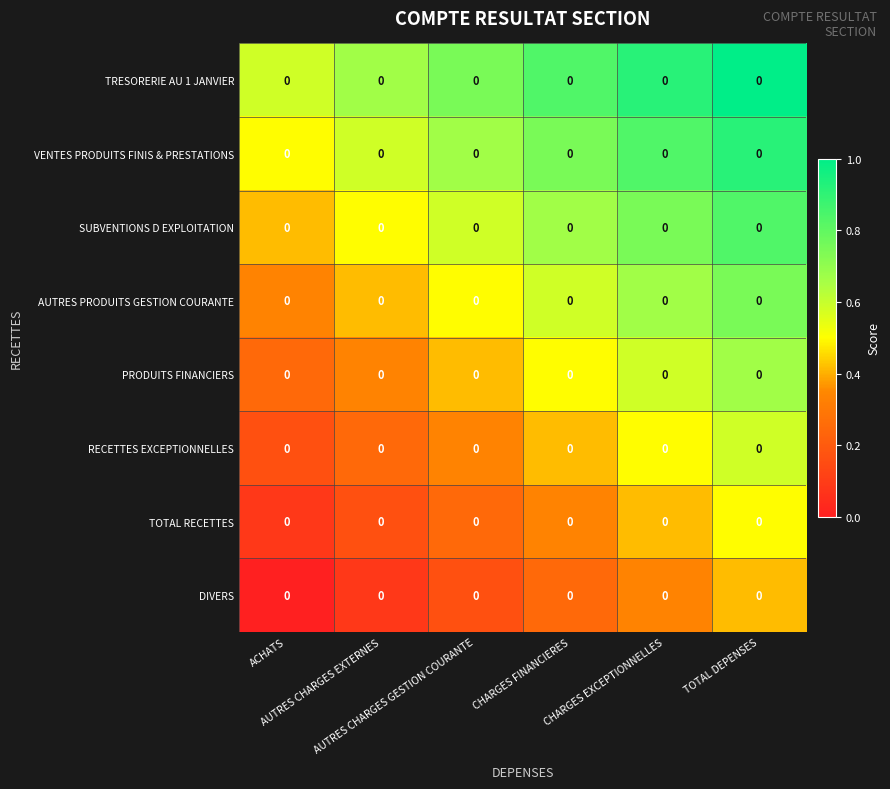

Reading left to right, what are all the values shown in this chart?

TRESORERIE AU 1 JANVIER: ACHATS=0.0	AUTRES CHARGES EXTERNES=0.0	AUTRES CHARGES GESTION COURANTE=0.0	CHARGES FINANCIERES=0.0	CHARGES EXCEPTIONNELLES=0.0	TOTAL DEPENSES=0.0
VENTES PRODUITS FINIS & PRESTATIONS: ACHATS=0.0	AUTRES CHARGES EXTERNES=0.0	AUTRES CHARGES GESTION COURANTE=0.0	CHARGES FINANCIERES=0.0	CHARGES EXCEPTIONNELLES=0.0	TOTAL DEPENSES=0.0
SUBVENTIONS D EXPLOITATION: ACHATS=0.0	AUTRES CHARGES EXTERNES=0.0	AUTRES CHARGES GESTION COURANTE=0.0	CHARGES FINANCIERES=0.0	CHARGES EXCEPTIONNELLES=0.0	TOTAL DEPENSES=0.0
AUTRES PRODUITS GESTION COURANTE: ACHATS=0.0	AUTRES CHARGES EXTERNES=0.0	AUTRES CHARGES GESTION COURANTE=0.0	CHARGES FINANCIERES=0.0	CHARGES EXCEPTIONNELLES=0.0	TOTAL DEPENSES=0.0
PRODUITS FINANCIERS: ACHATS=0.0	AUTRES CHARGES EXTERNES=0.0	AUTRES CHARGES GESTION COURANTE=0.0	CHARGES FINANCIERES=0.0	CHARGES EXCEPTIONNELLES=0.0	TOTAL DEPENSES=0.0
RECETTES EXCEPTIONNELLES: ACHATS=0.0	AUTRES CHARGES EXTERNES=0.0	AUTRES CHARGES GESTION COURANTE=0.0	CHARGES FINANCIERES=0.0	CHARGES EXCEPTIONNELLES=0.0	TOTAL DEPENSES=0.0
TOTAL RECETTES: ACHATS=0.0	AUTRES CHARGES EXTERNES=0.0	AUTRES CHARGES GESTION COURANTE=0.0	CHARGES FINANCIERES=0.0	CHARGES EXCEPTIONNELLES=0.0	TOTAL DEPENSES=0.0
DIVERS: ACHATS=0.0	AUTRES CHARGES EXTERNES=0.0	AUTRES CHARGES GESTION COURANTE=0.0	CHARGES FINANCIERES=0.0	CHARGES EXCEPTIONNELLES=0.0	TOTAL DEPENSES=0.0